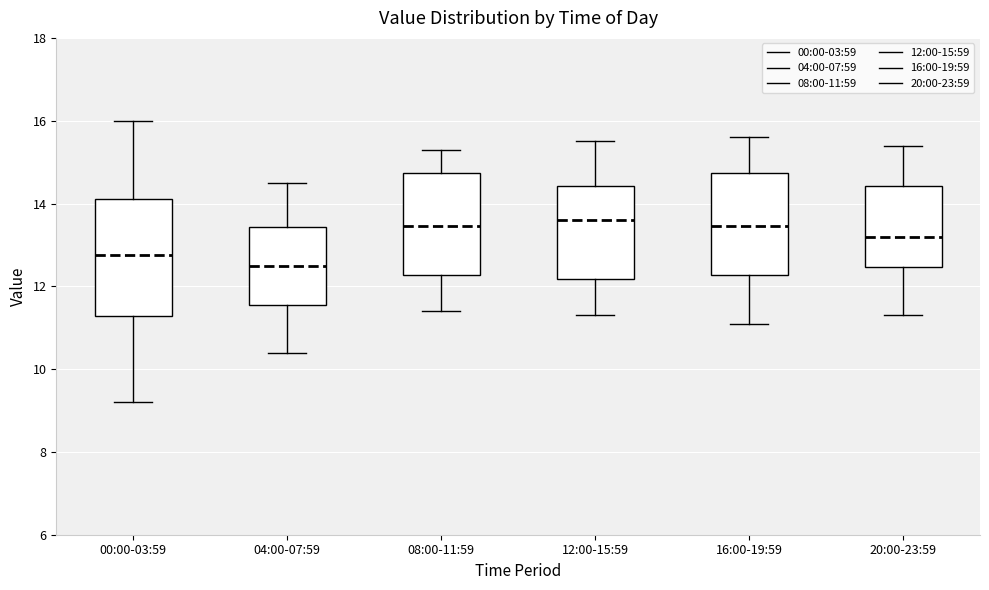

Reading left to right, read every box against the y-axis: the position of its median line, the range the box covers, and the ends of its whiskers. The values are not printed on the chart, so give them approximately, as read against the axis.

00:00-03:59: median 12.8, box 11.2 to 14.2, whiskers 9.2 to 16.0
04:00-07:59: median 12.6, box 11.6 to 13.4, whiskers 10.4 to 14.6
08:00-11:59: median 13.4, box 12.2 to 14.8, whiskers 11.4 to 15.4
12:00-15:59: median 13.6, box 12.2 to 14.4, whiskers 11.4 to 15.6
16:00-19:59: median 13.4, box 12.2 to 14.8, whiskers 11.2 to 15.6
20:00-23:59: median 13.2, box 12.4 to 14.4, whiskers 11.4 to 15.4